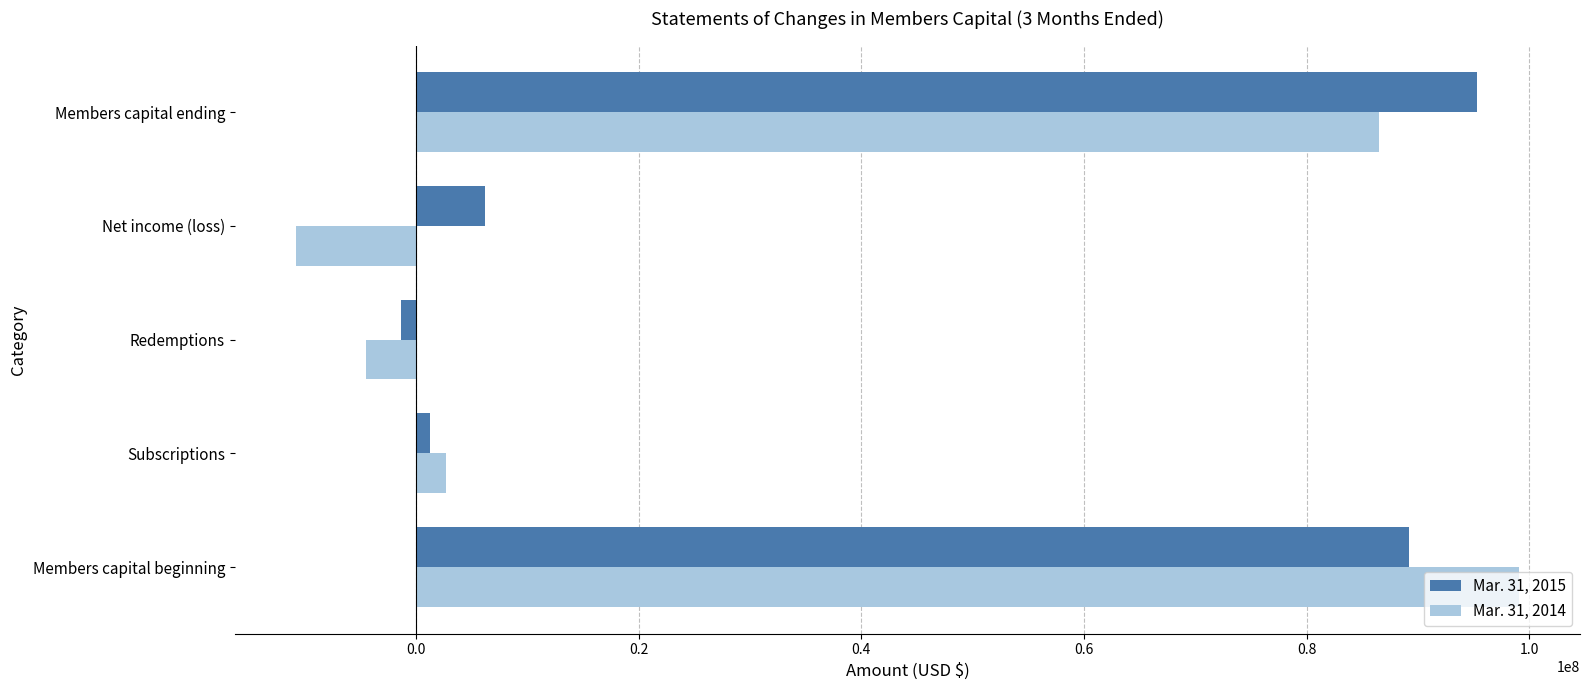

Which series has the widest spread of values?

Mar. 31, 2014